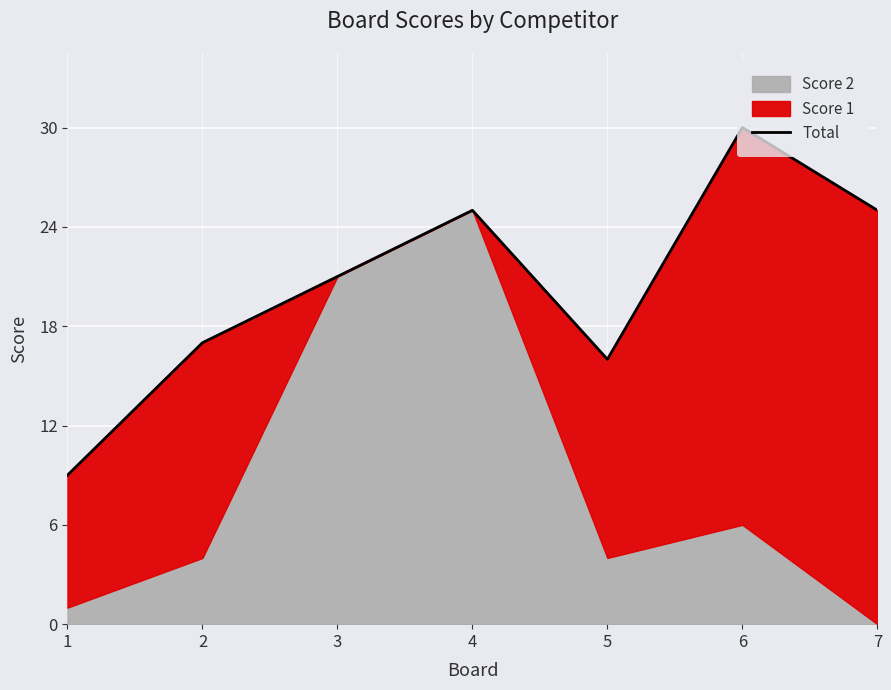

Where does the data first go above 21?

4